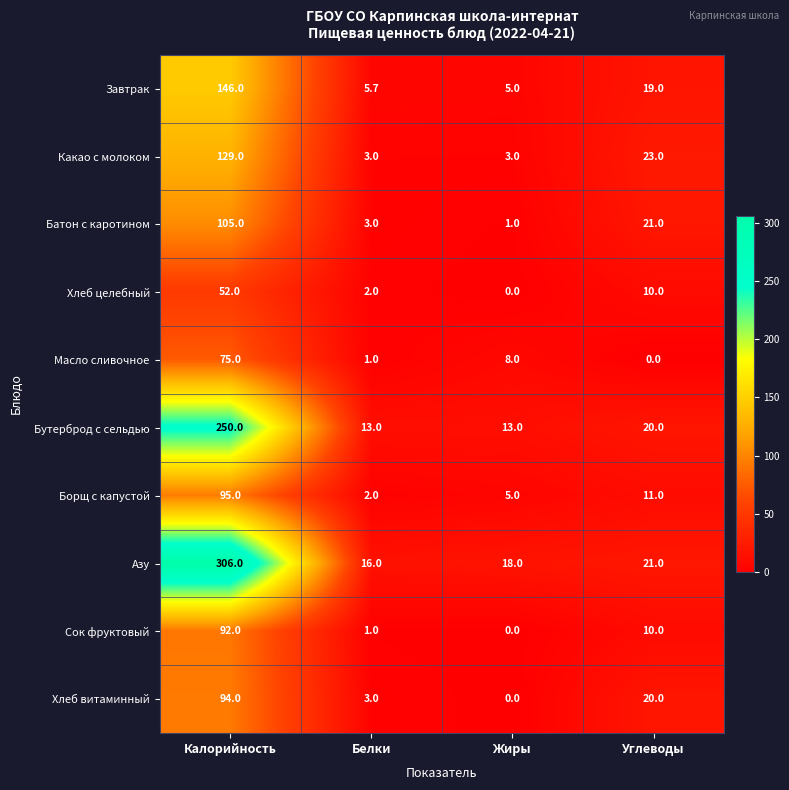

At which category is the sum across all series the highest?

Калорийность